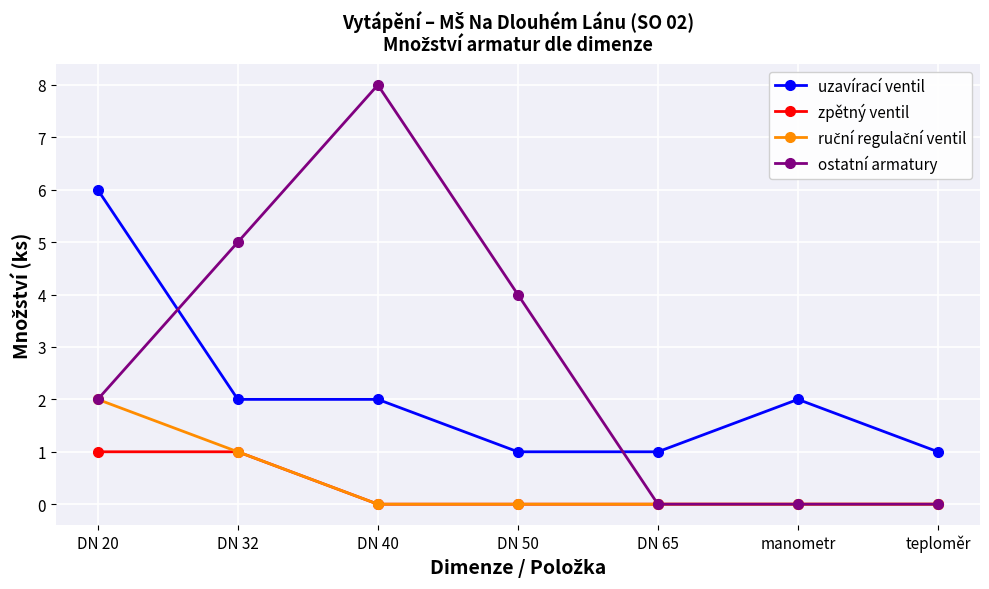

Which series has the largest total across all categories?

ostatní armatury